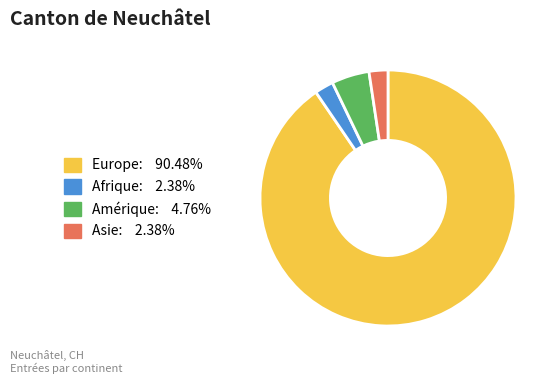

The Afrique slice represents 10% of the pie. True or false?

False